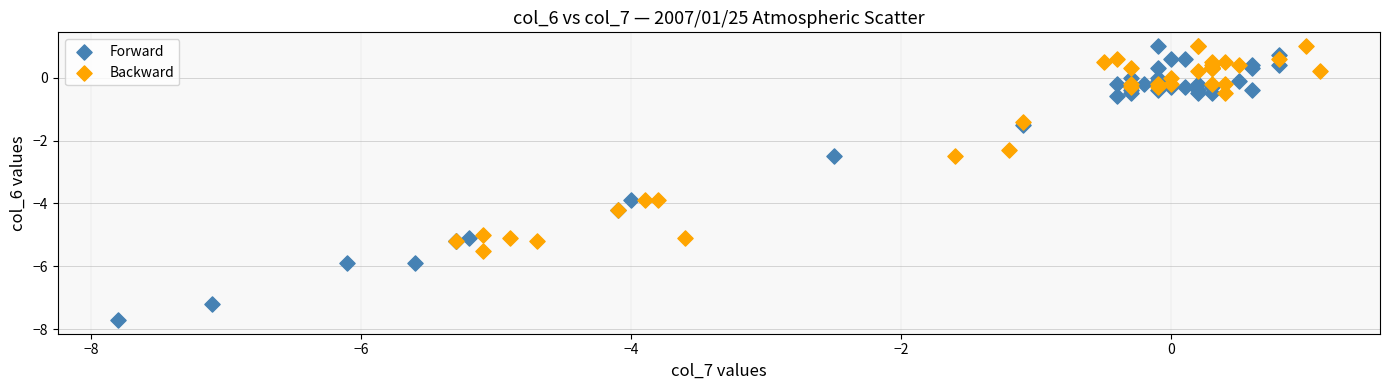

Which series has the largest Y range (max minus min)?

Forward